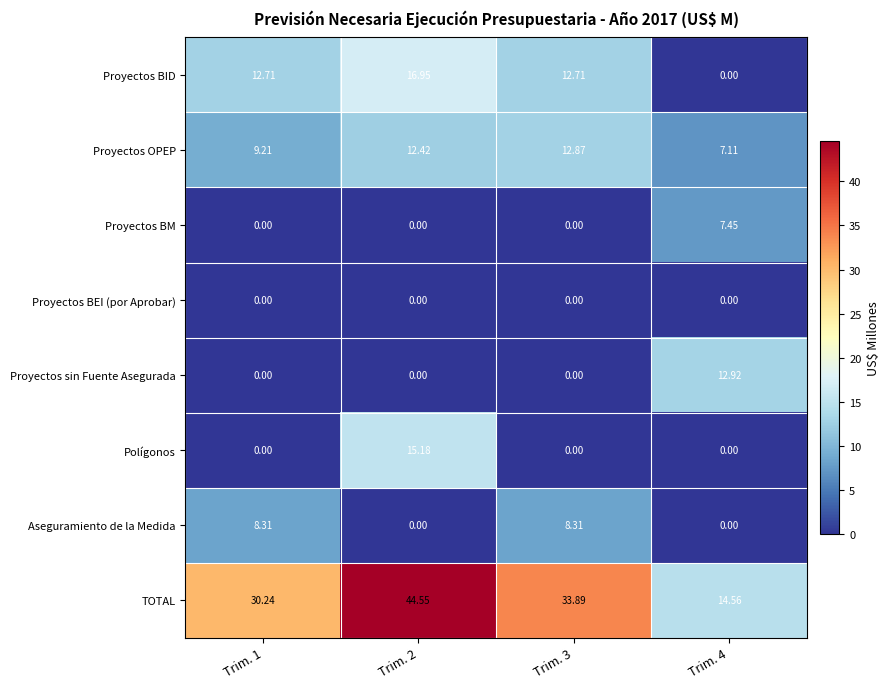

How many distinct data groups are displayed?

8